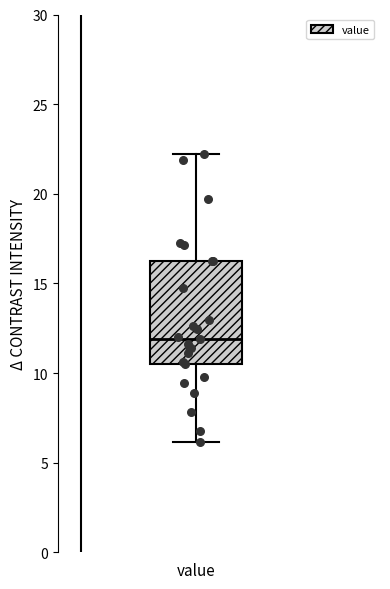

Transcribe this box plot: give where the median line is, the range the box spans, and where the two whiskers end, as read against the y-axis. The values are not printed on the chart, so give them approximately, as read against the axis.

median 12.0, box 10.5 to 16.0, whiskers 6.0 to 22.0